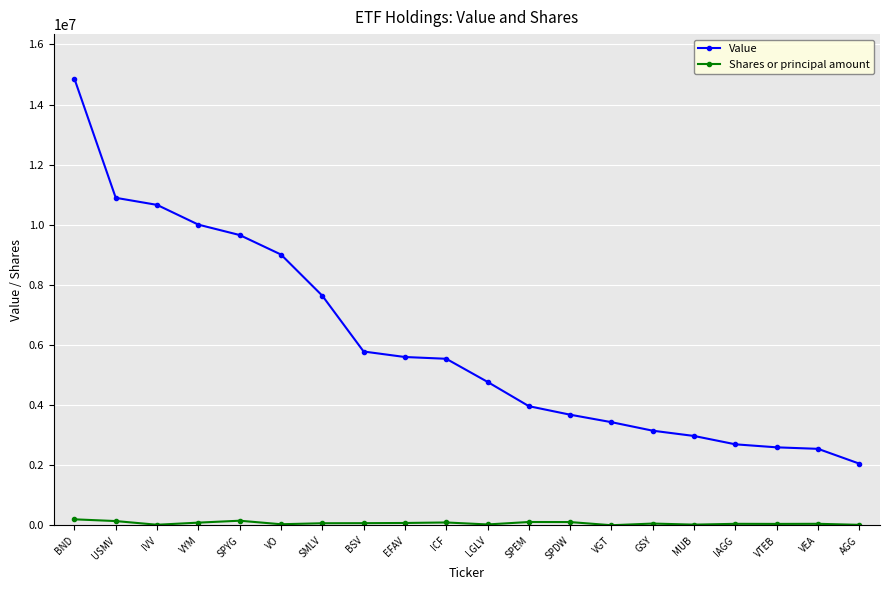

What is the sum of all Value values?

121570990